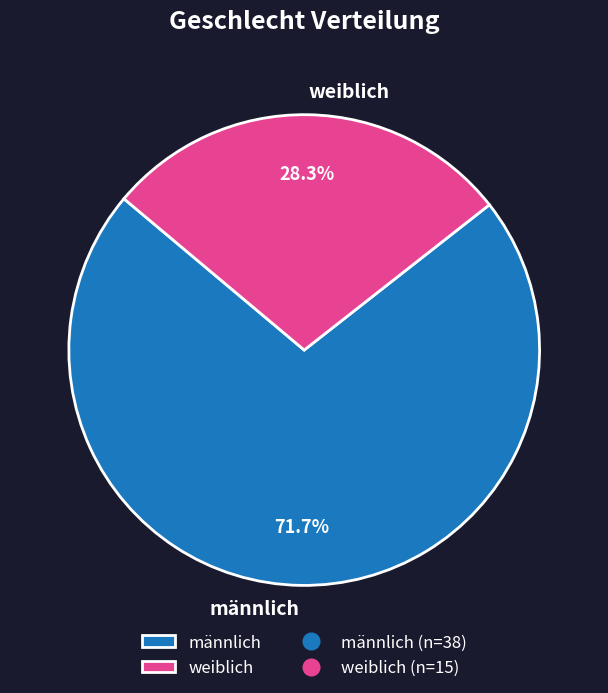

How many segments does this pie chart have?

2